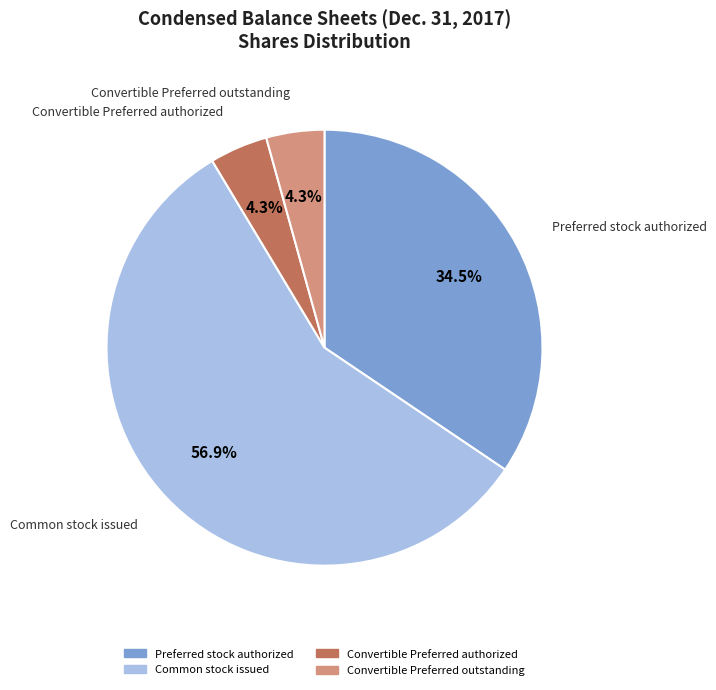

How many segments does this pie chart have?

4